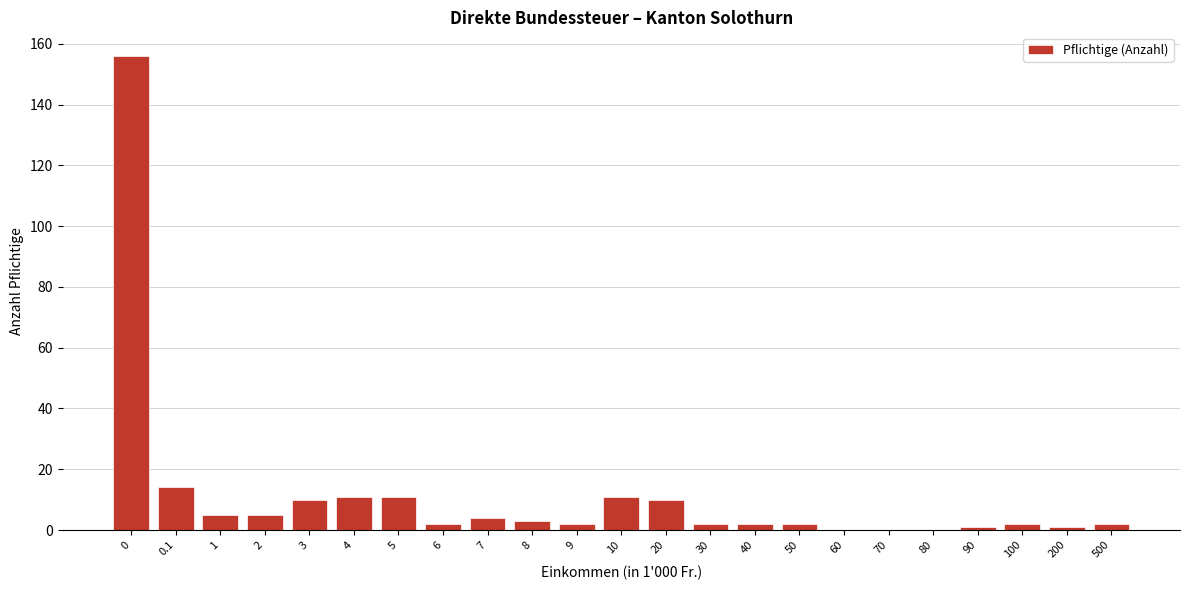

Reading left to right, extract all data points from this chart.

0=156	0.1=14	1=5	2=5	3=10	4=11	5=11	6=2	7=4	8=3	9=2	10=11	20=10	30=2	40=2	50=2	60=0	70=0	80=0	90=1	100=2	200=1	500=2